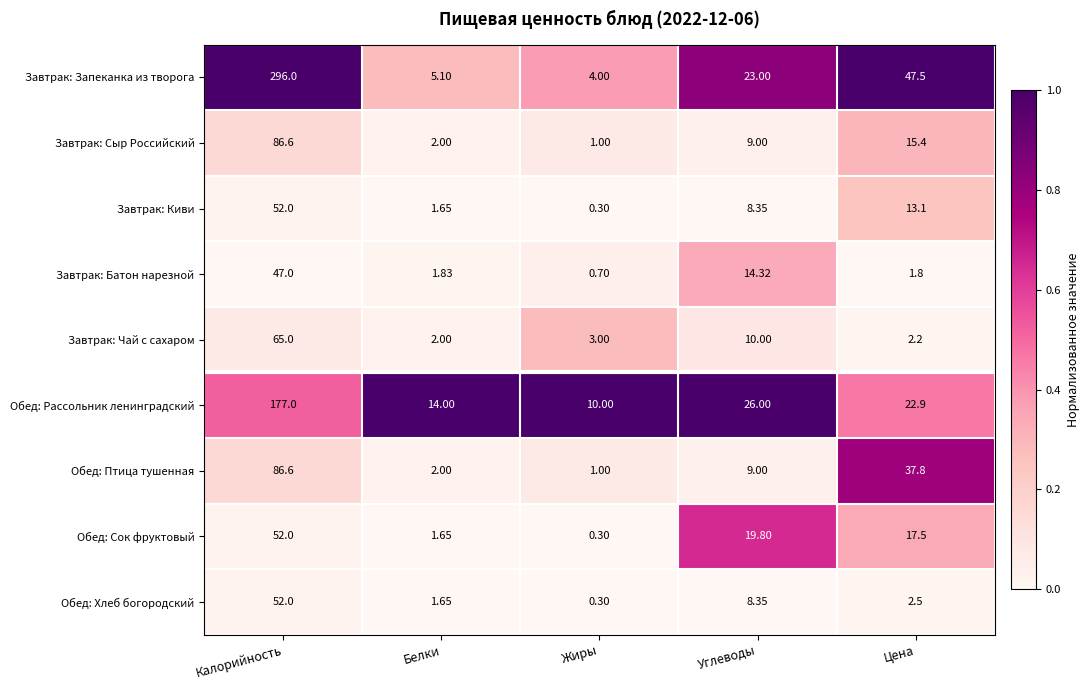

Which label corresponds to the largest value in the chart?

Калорийность